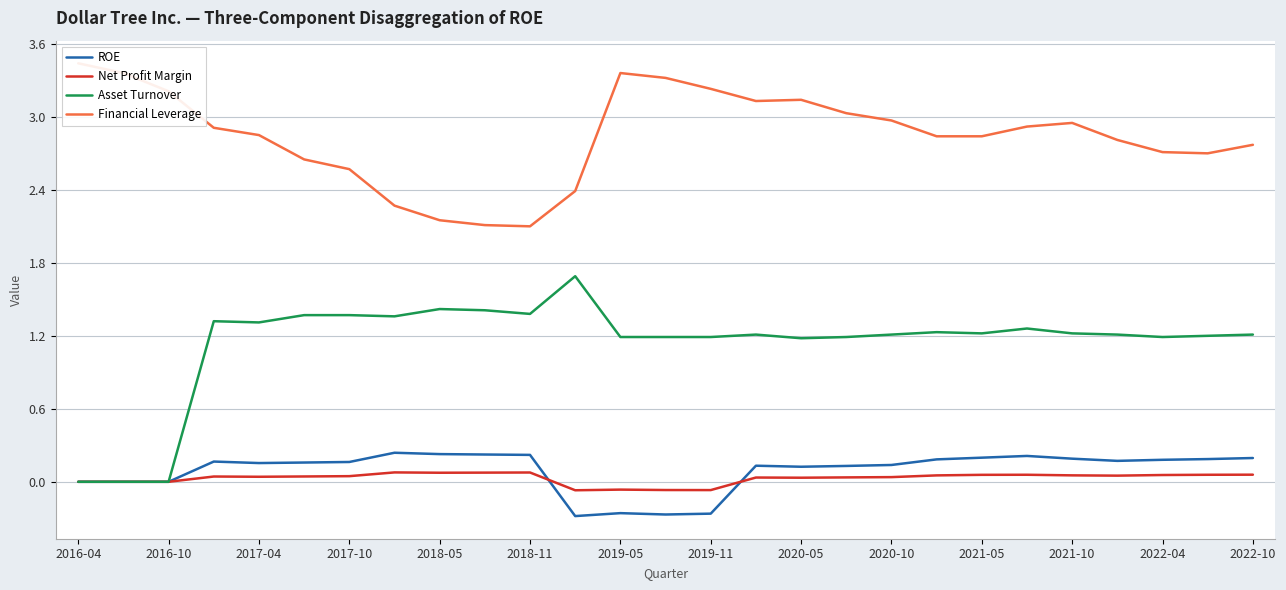

Rank the series by their maximum value, from lowest to highest.

Net Profit Margin, ROE, Asset Turnover, Financial Leverage